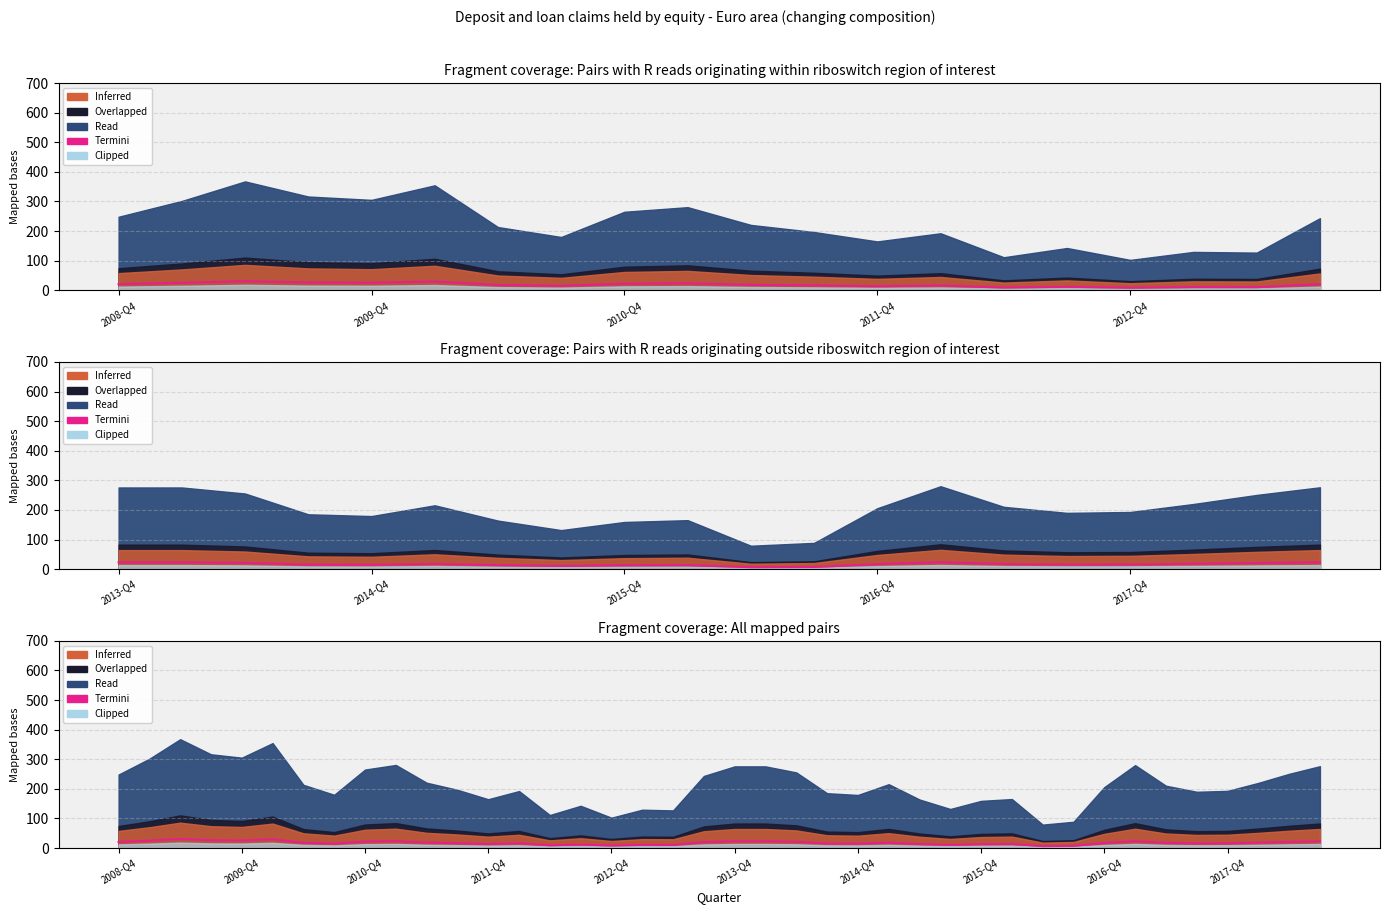

How many values are below 17?

19